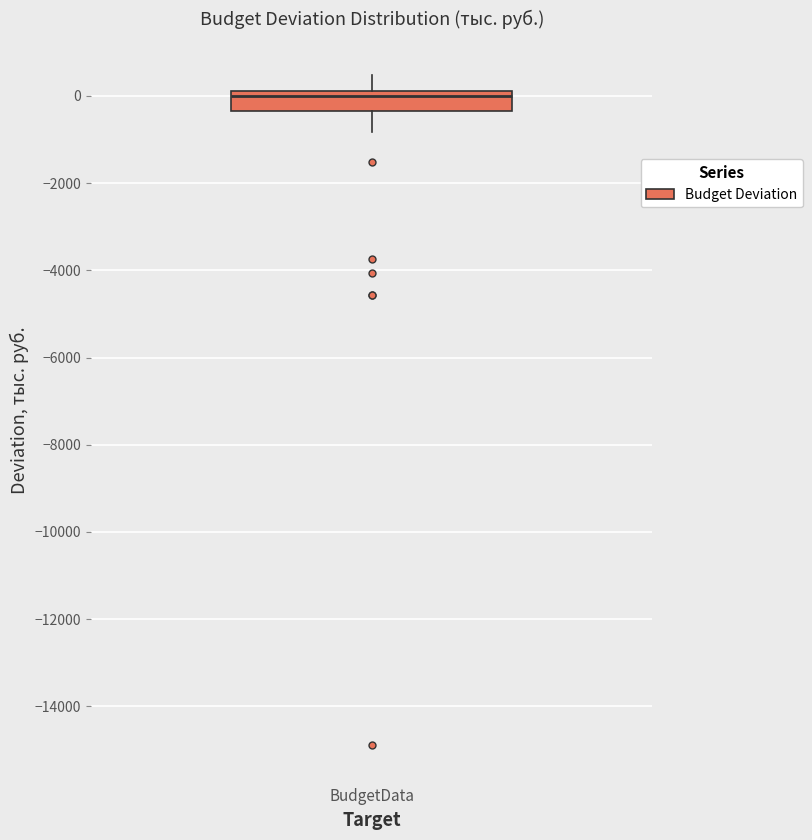

Read this box plot against the y-axis: the position of the median line, the range covered by the box, and the ends of both whiskers. The values are not printed on the chart, so give them approximately, as read against the axis.

median 0, box -400 to 200, whiskers -800 to 400